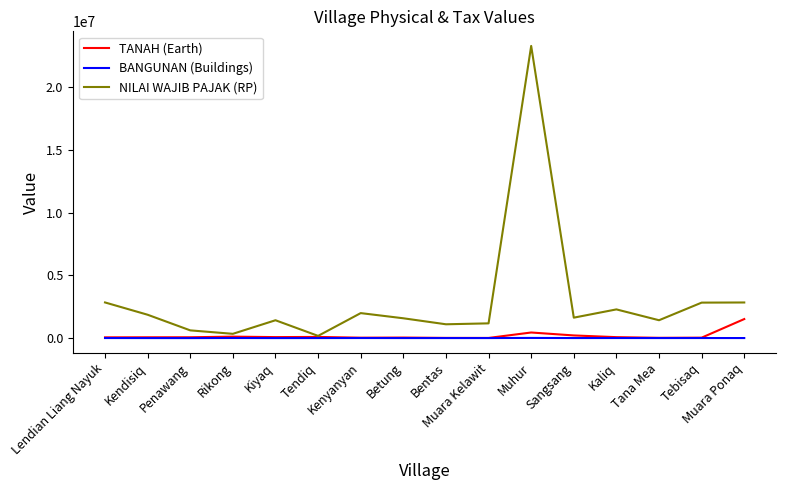

Rank the series by their maximum value, from highest to lowest.

NILAI WAJIB PAJAK (RP), TANAH (Earth), BANGUNAN (Buildings)